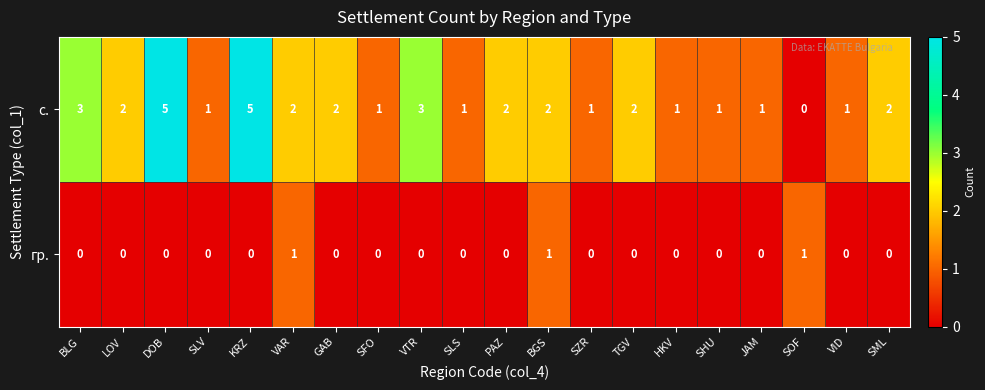

How many с. values are between 1 and 2?

15